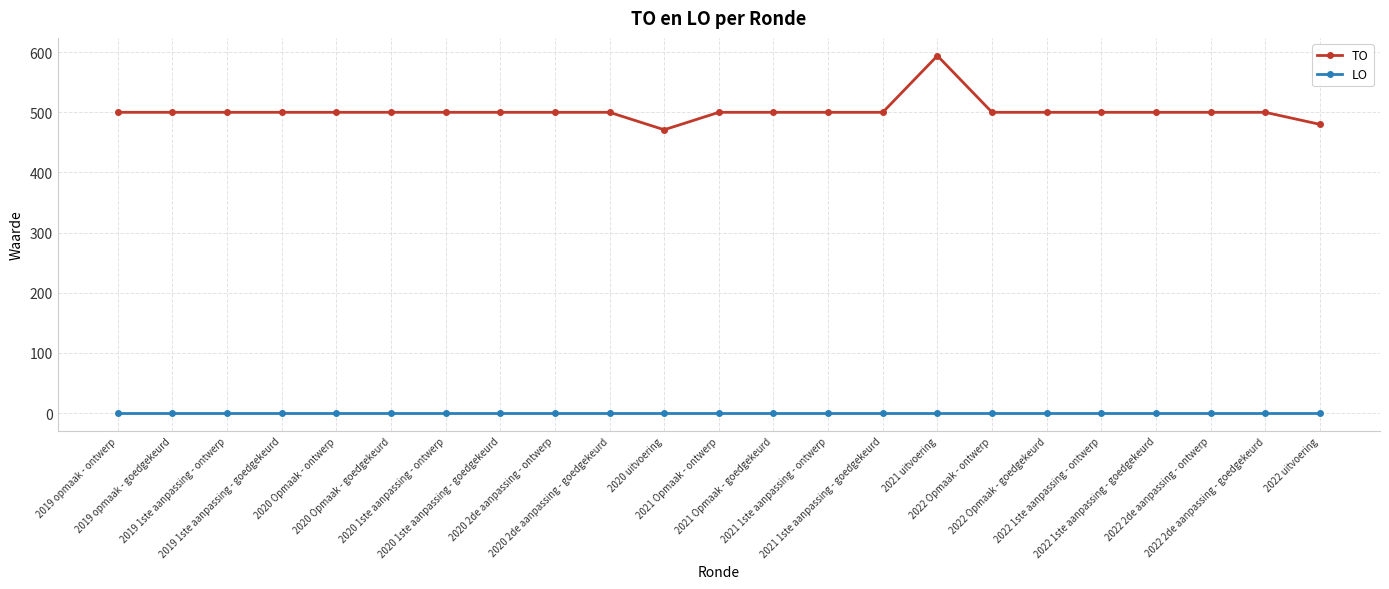

What position from the right is 2019 opmaak - goedgekeurd?

22